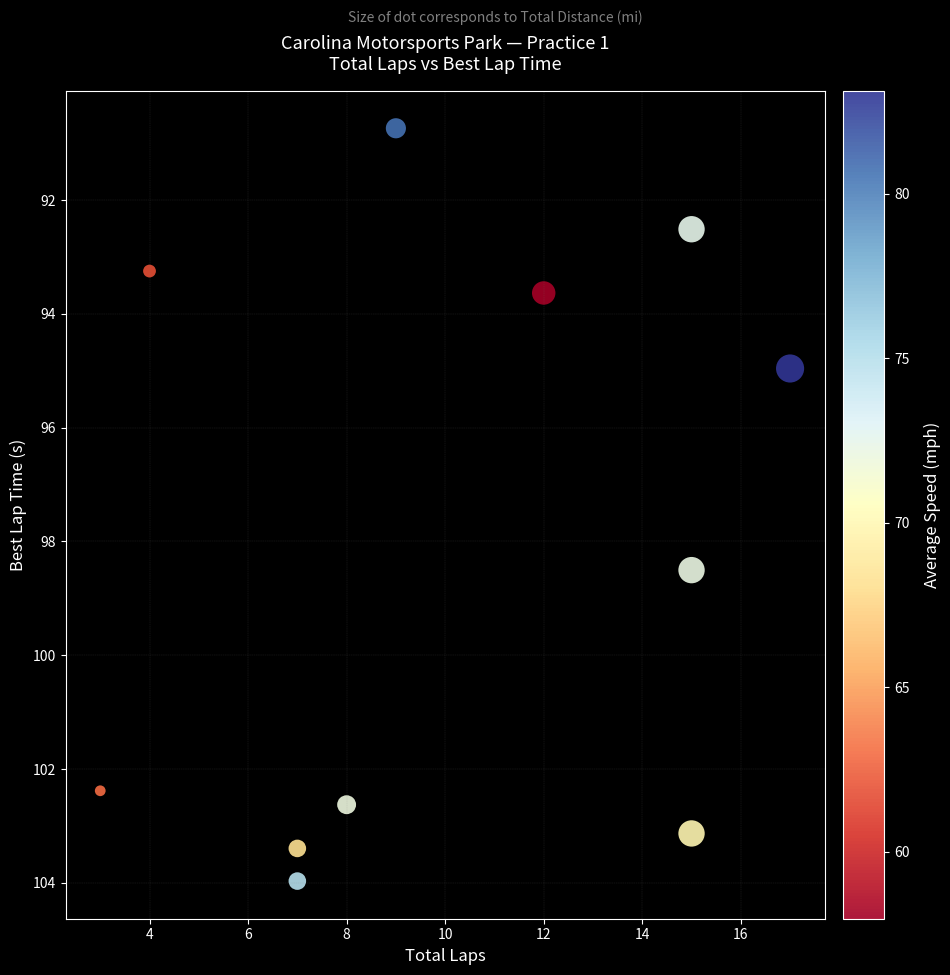

What is the range of Y values (max minus min)?

13.2